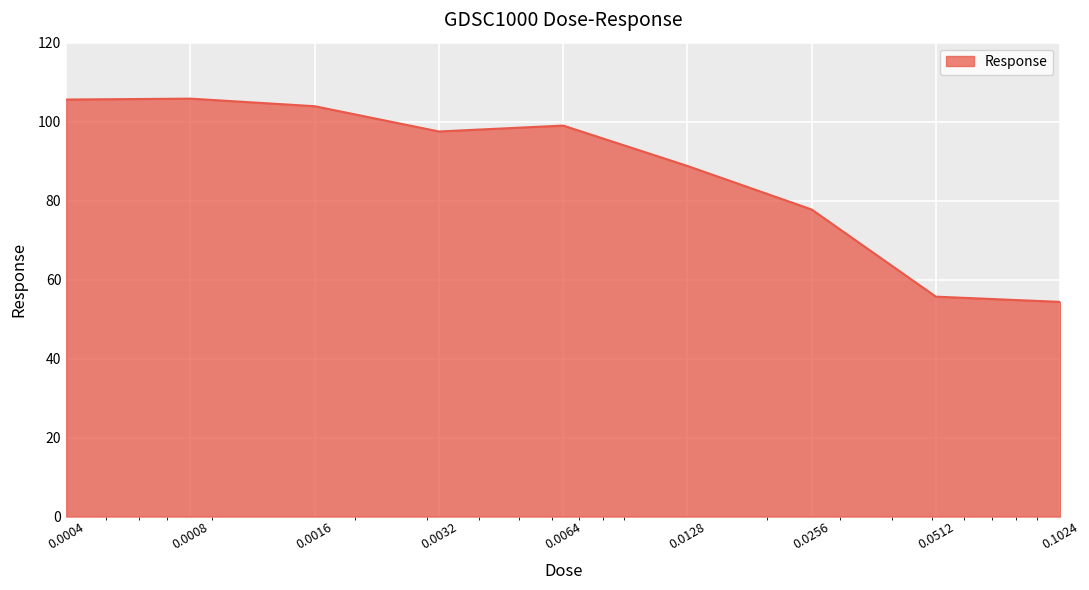

What is the minimum value shown in the chart?

54.4